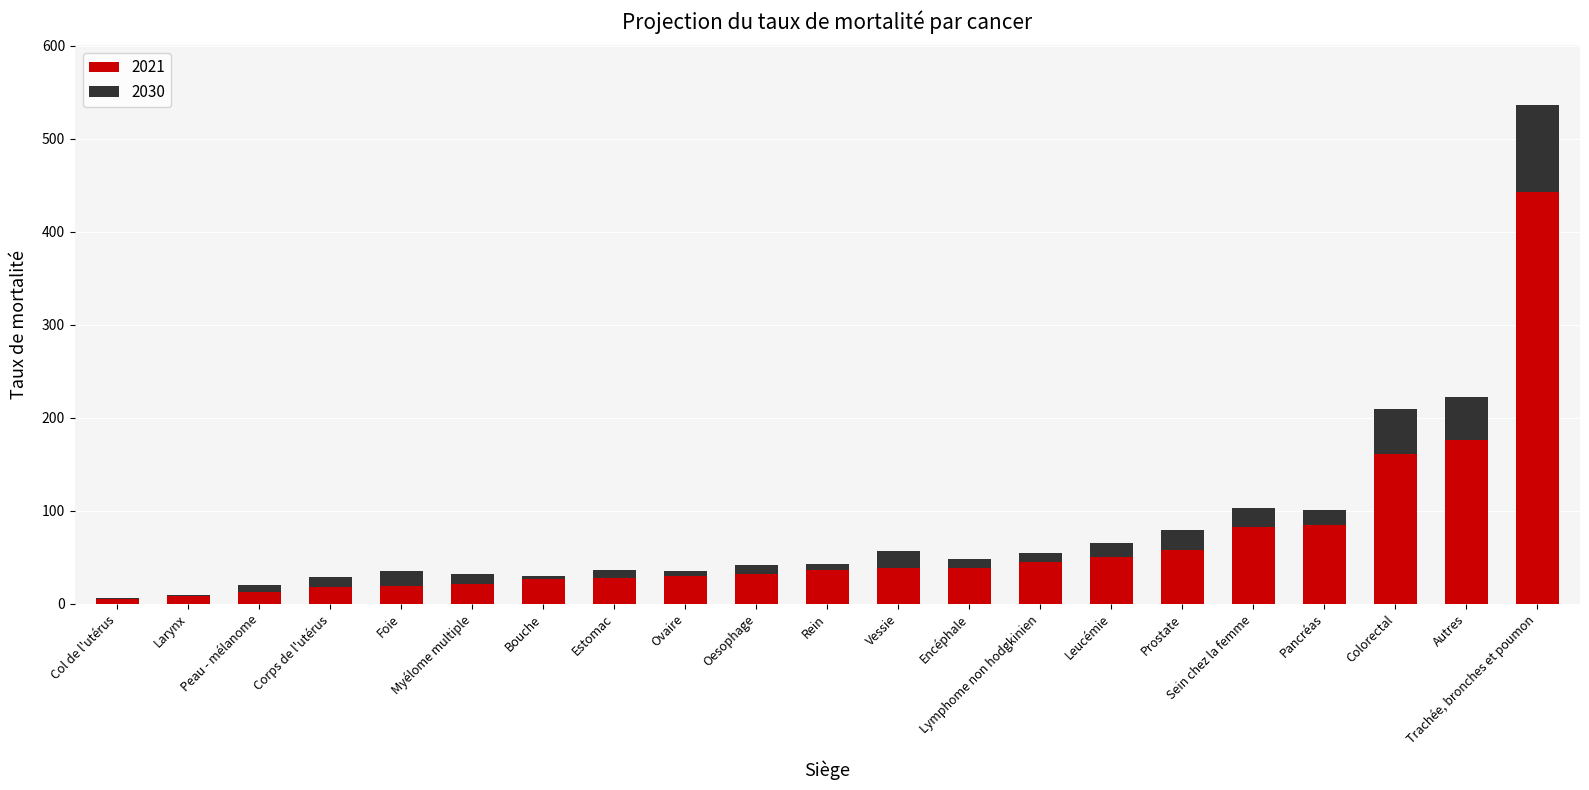

What is the sum of all 2021 values?

1416